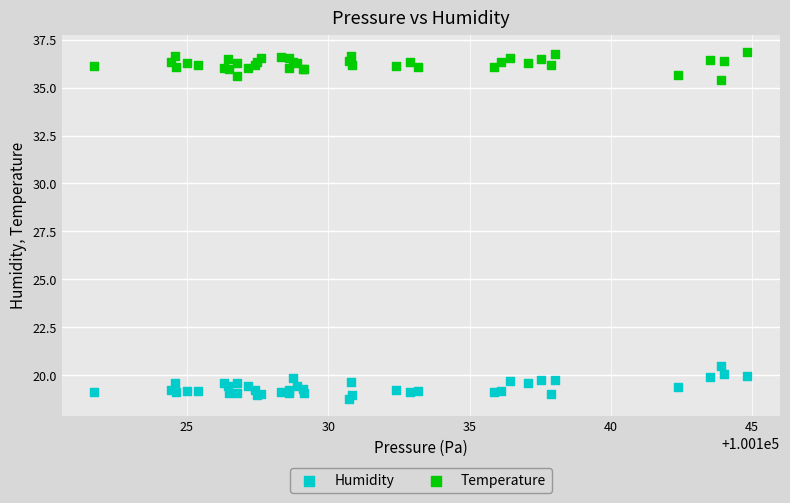

Which series reaches the minimum Y coordinate?

Humidity